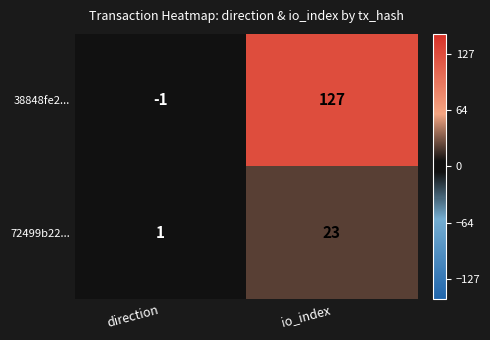

List the labels in order of 72499b22... value, smallest first.

direction, io_index